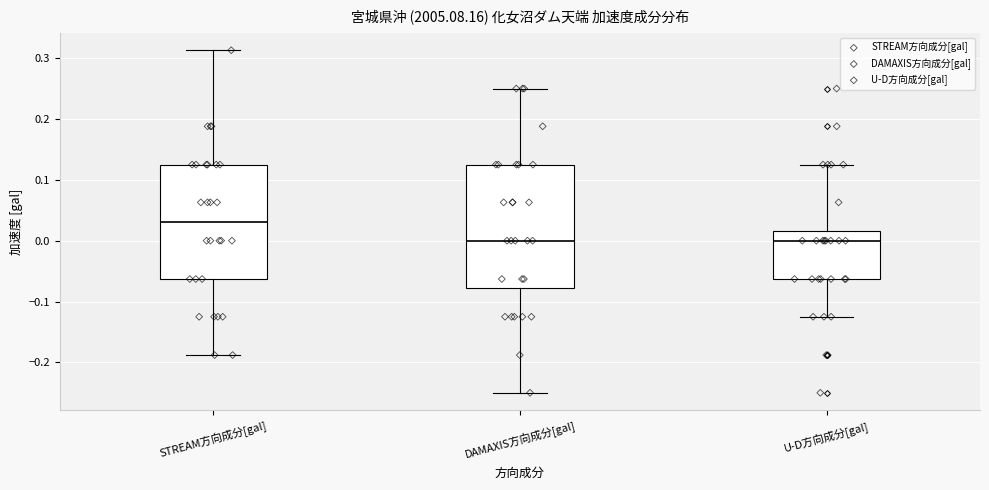

Comparing the boxes themselves (not the whiskers), which one is the tallest?

DAMAXIS方向成分[gal]